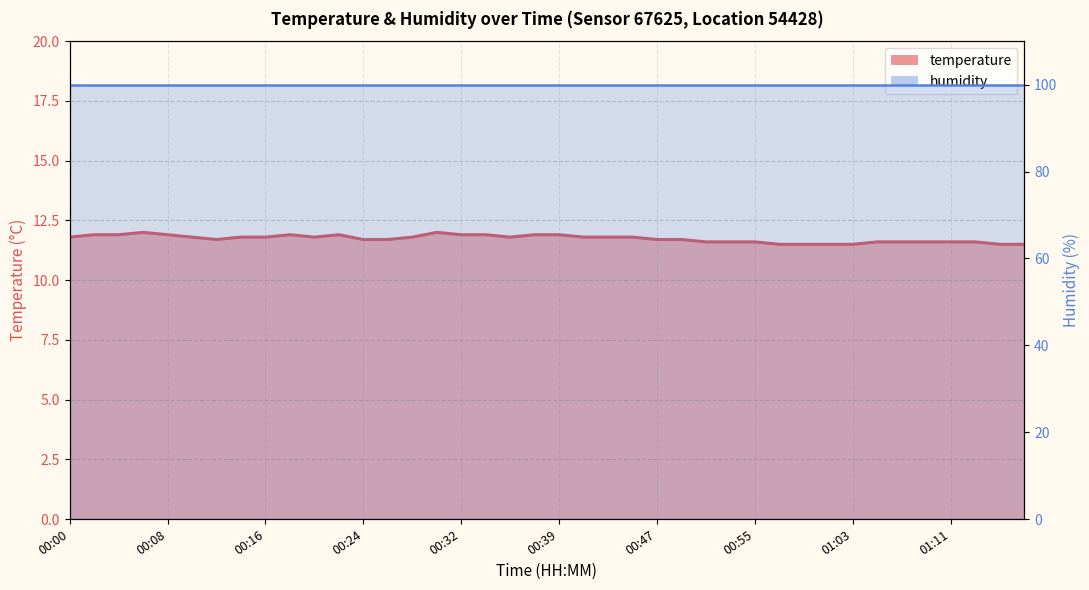

At which label is the value closest to 11?

00:57